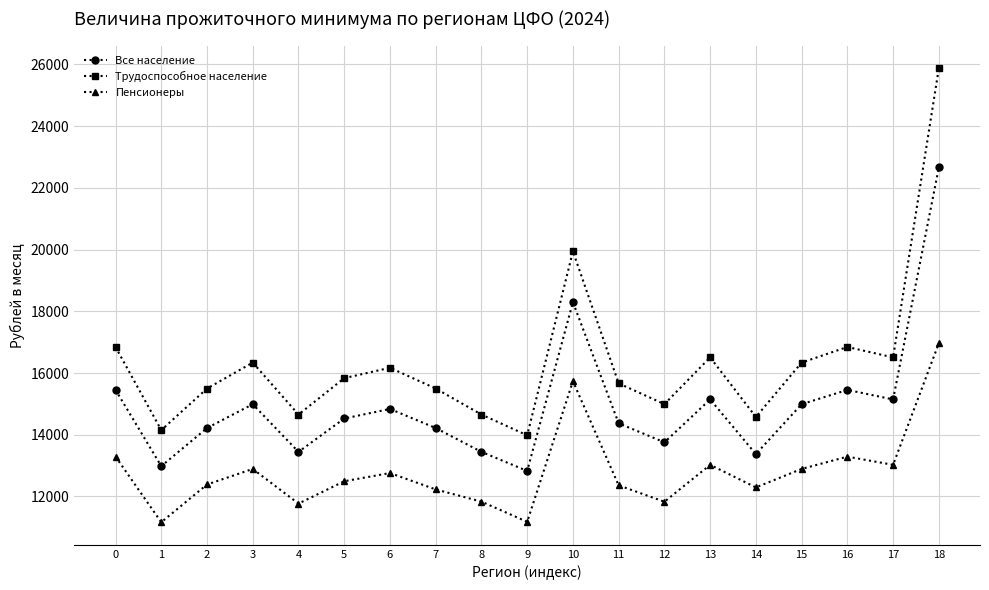

True or false: Все население has more than 2 interior local peaks.

True